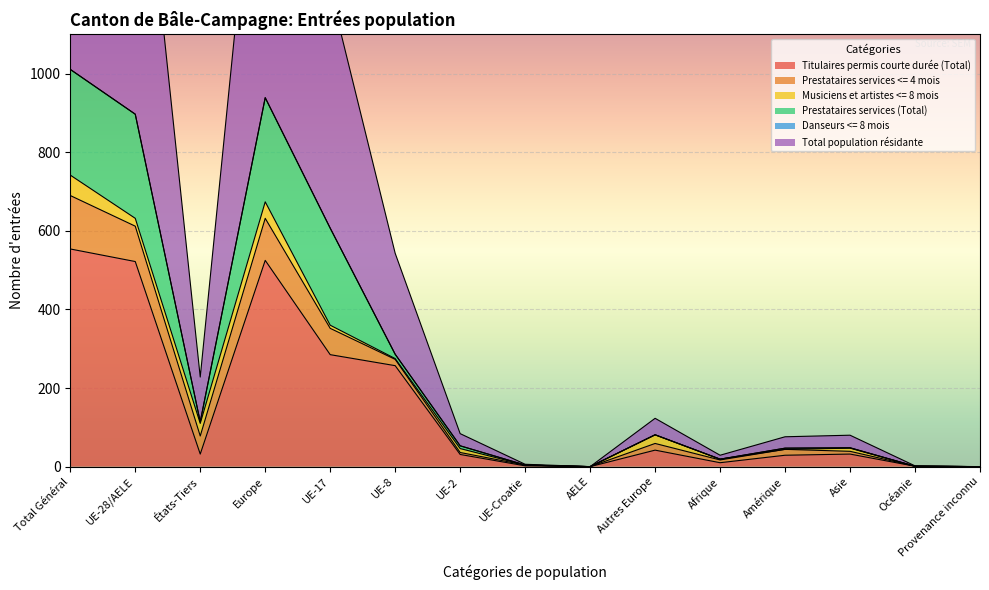

True or false: Musiciens et artistes <= 8 mois has more than 0 interior local peaks.

True